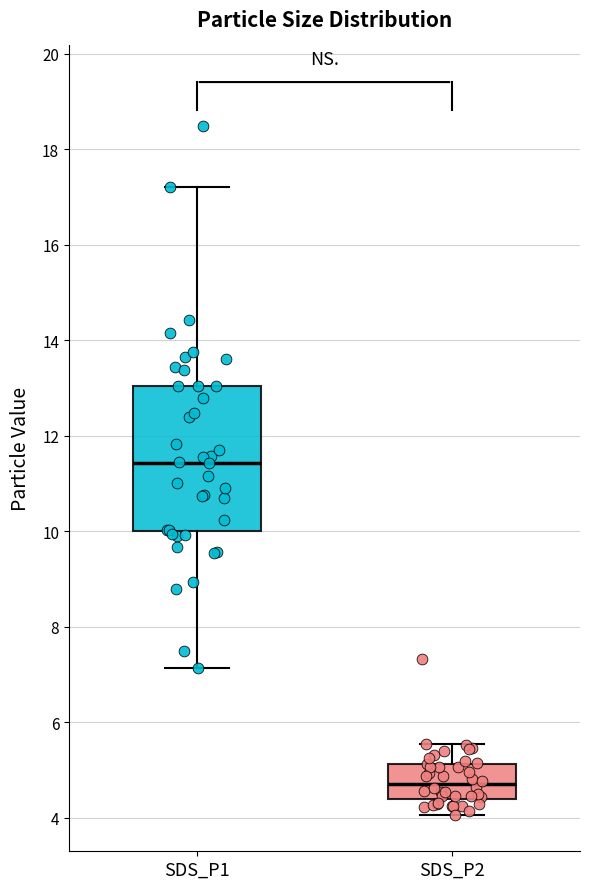

Comparing the boxes themselves (not the whiskers), which one is the tallest?

SDS_P1